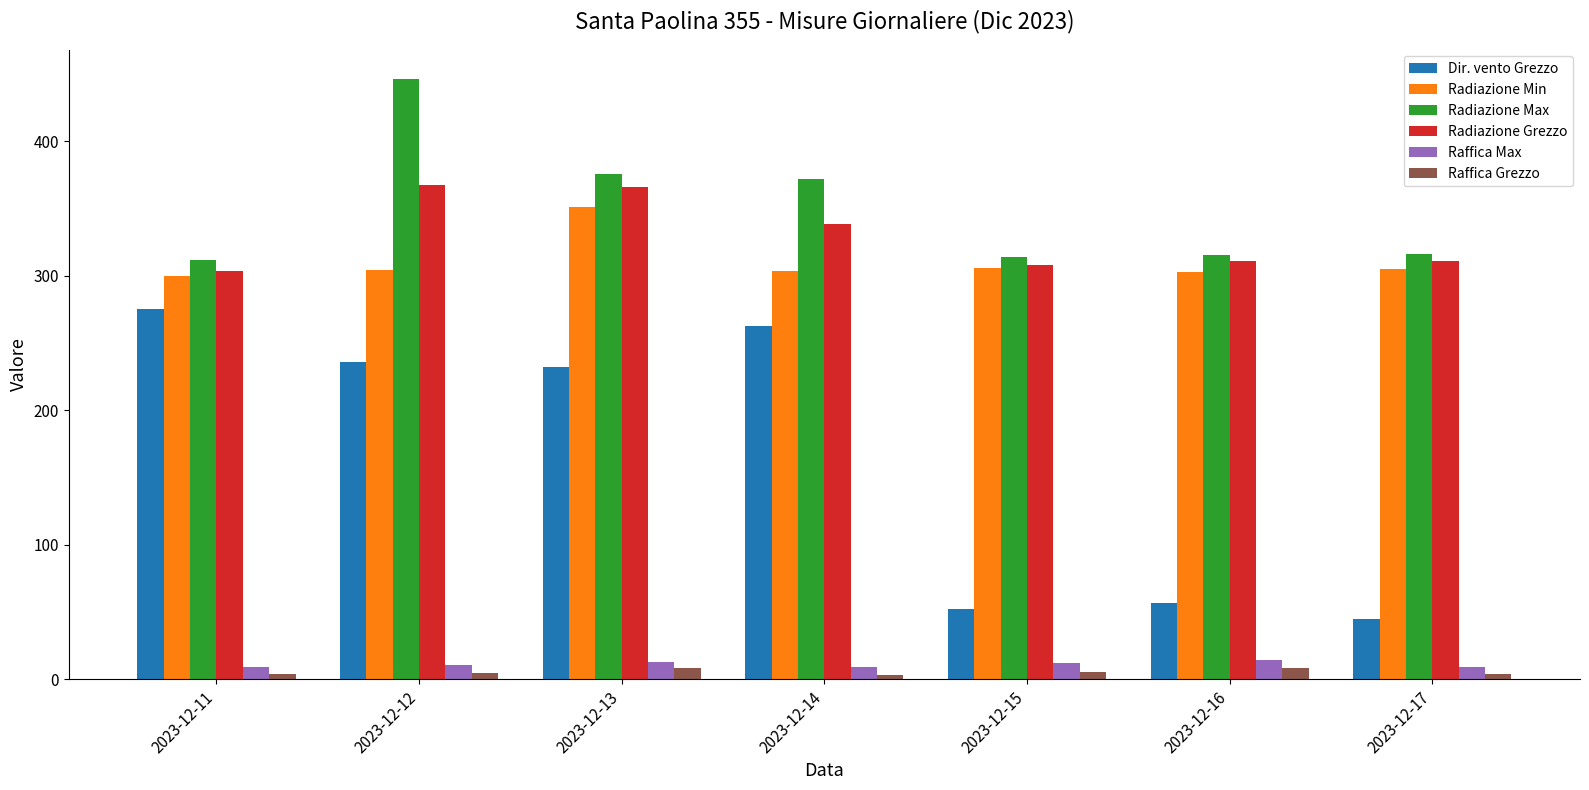

Which series has the largest total across all categories?

Radiazione Max